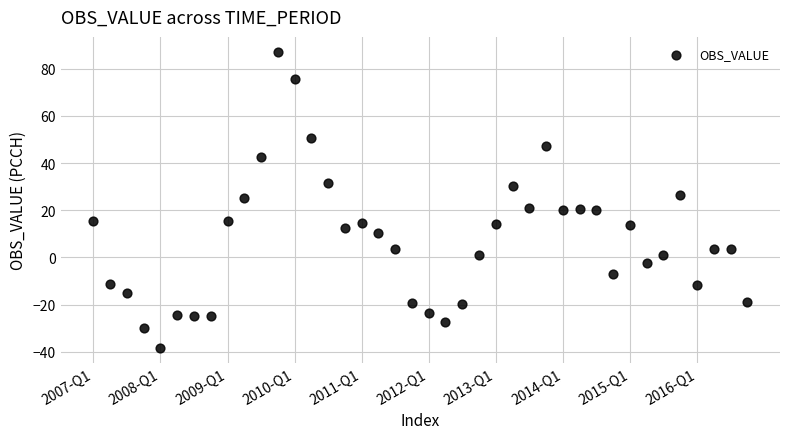

What is the range of Y values (max minus min)?

125.6